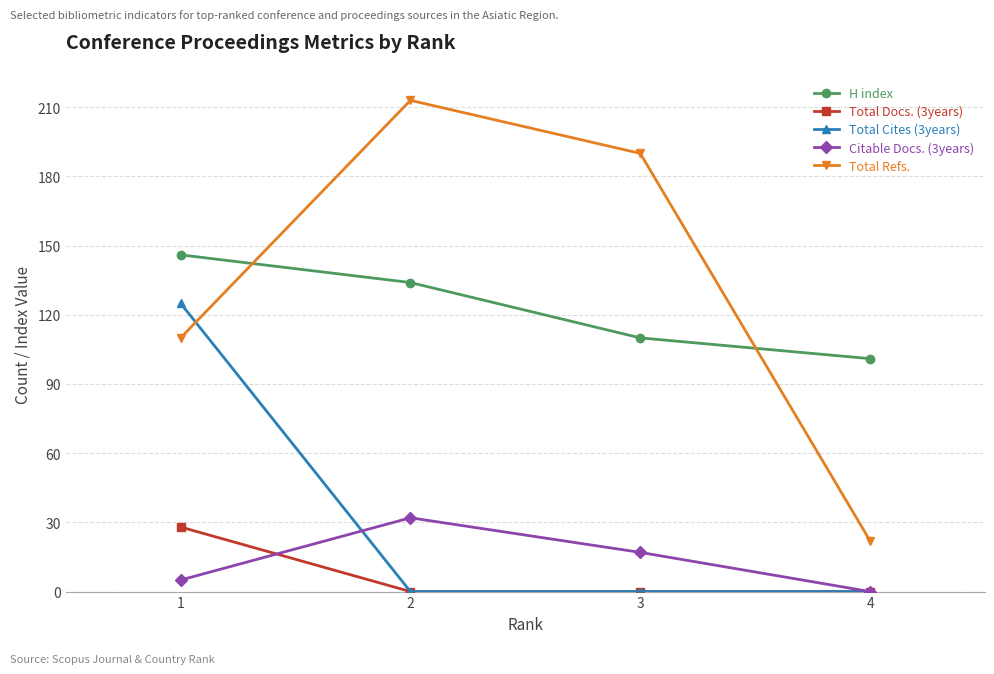

At which category is the sum across all series the highest?

1